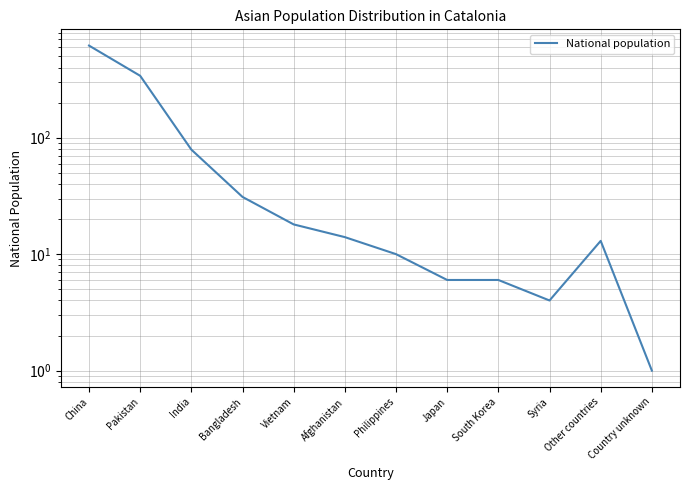

What is the average value?

95